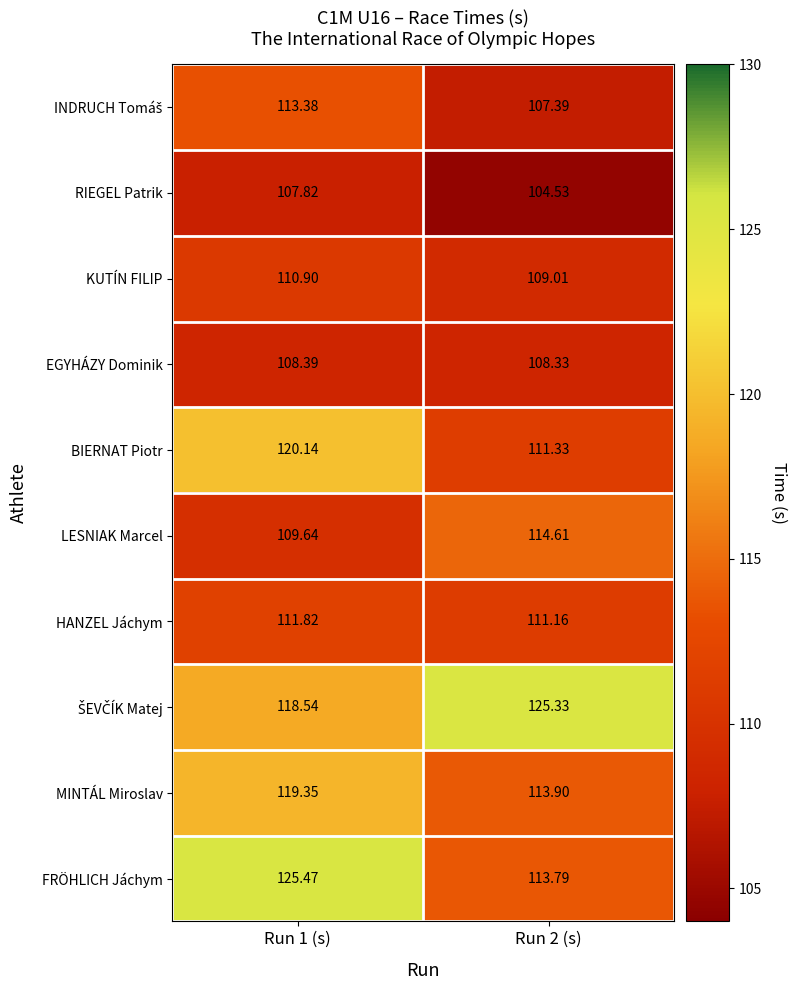

Which series has the widest spread of values?

FRÖHLICH Jáchym